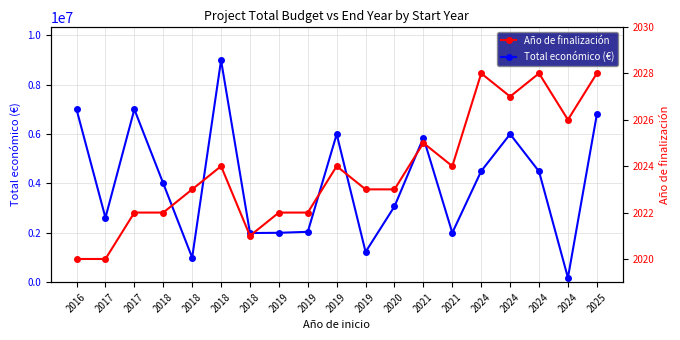

Where is the first local minimum for Año de finalización?

2018